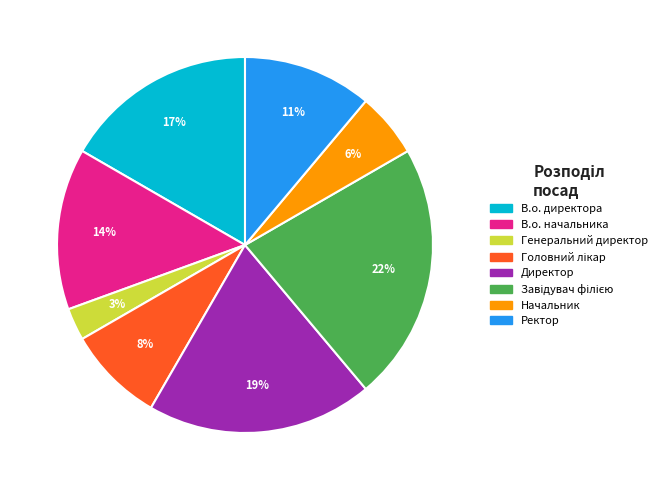

Which has a higher value, В.о. директора or Начальник?

В.о. директора